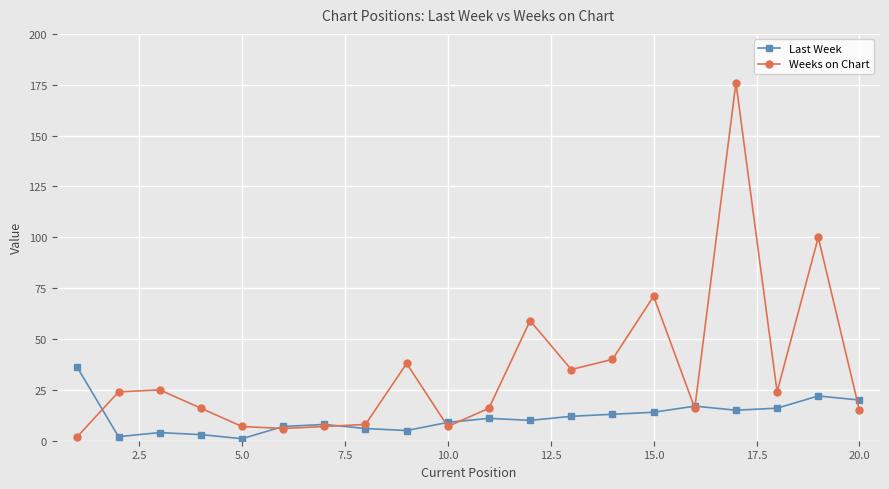

List the series in order of their peak value, lowest first.

Last Week, Weeks on Chart